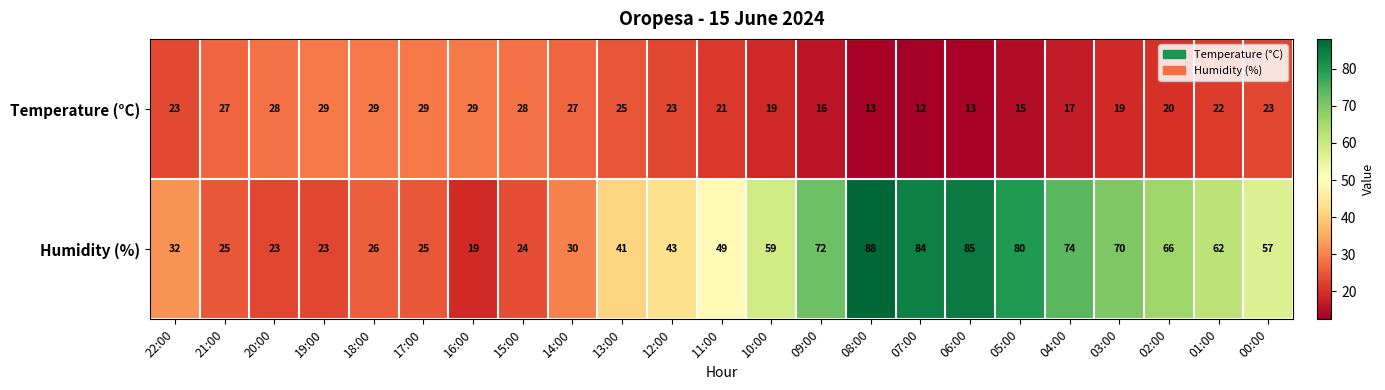

Where is Temperature (°C) nearest to the value 20?

02:00